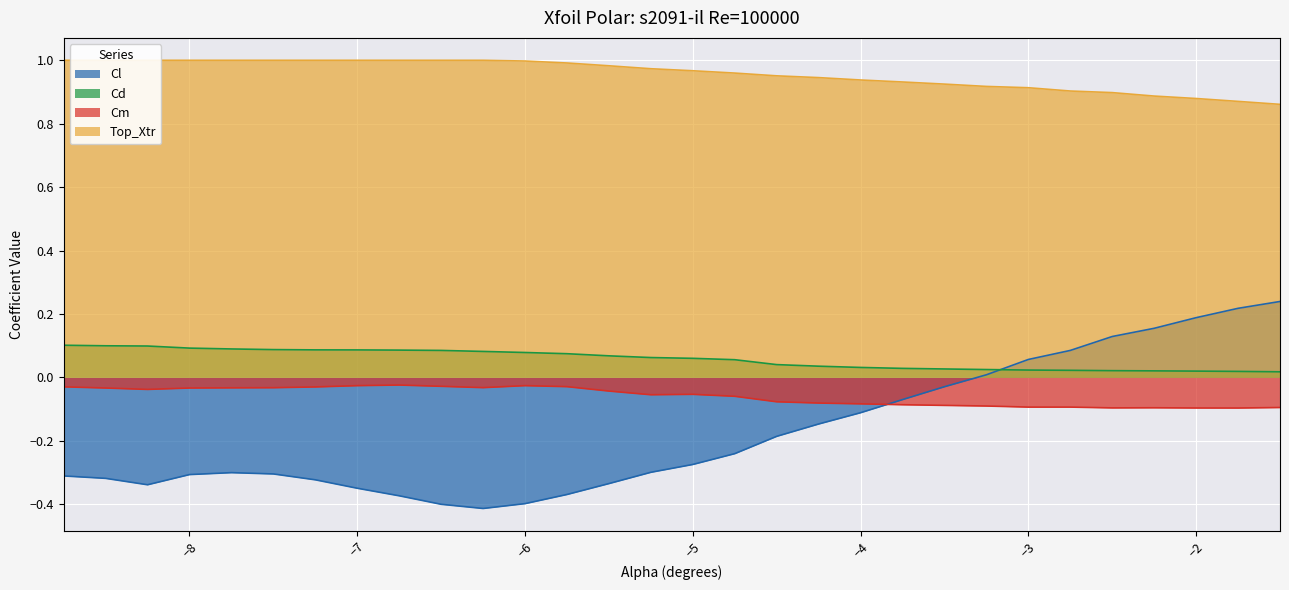

The Top_Xtr series shows 1.5 at -5.5. True or false?

False